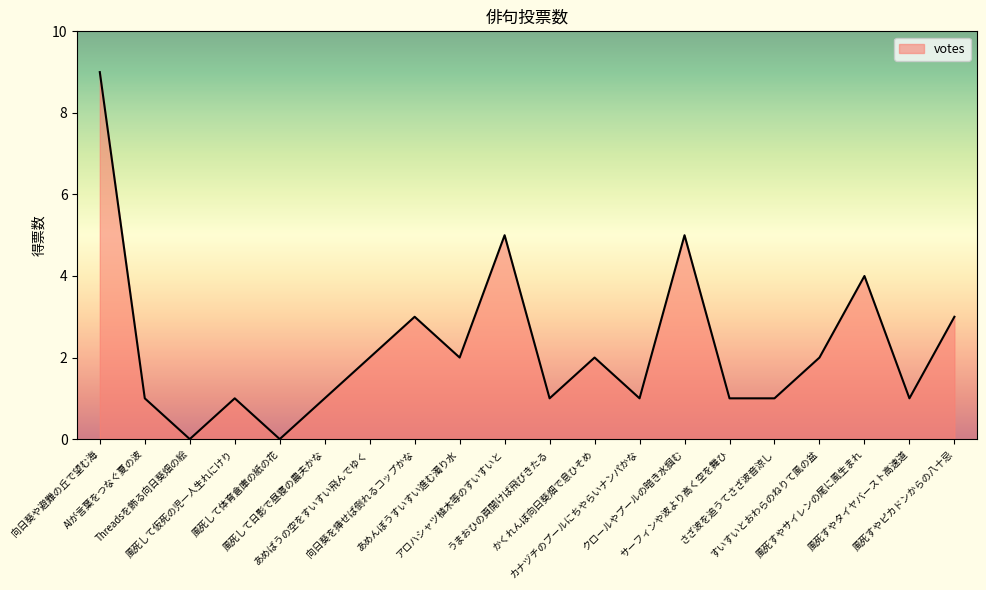

What is the maximum value shown in the chart?

9